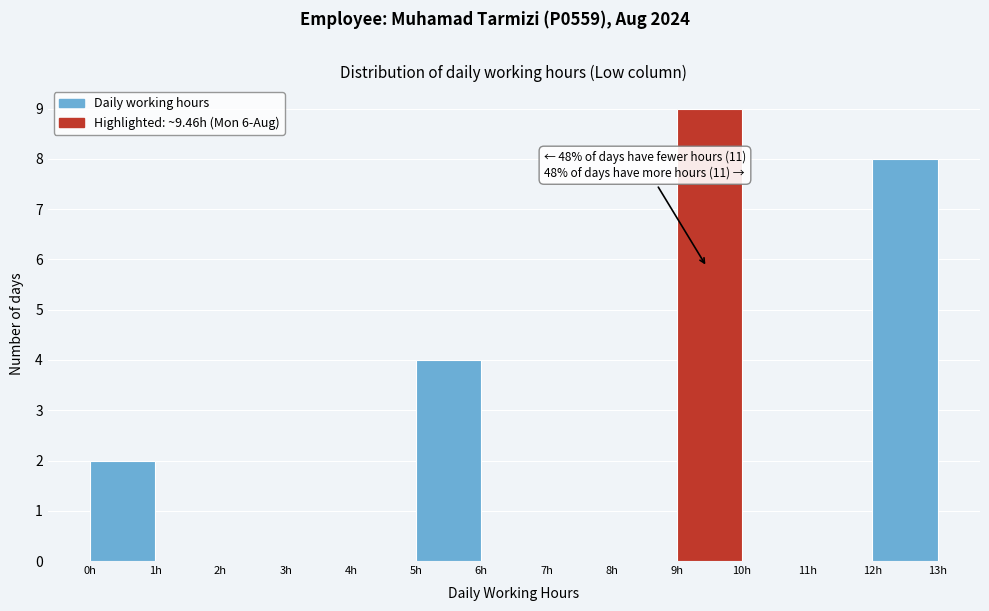

Which range on the x-axis has the tallest bar?

9 to 10